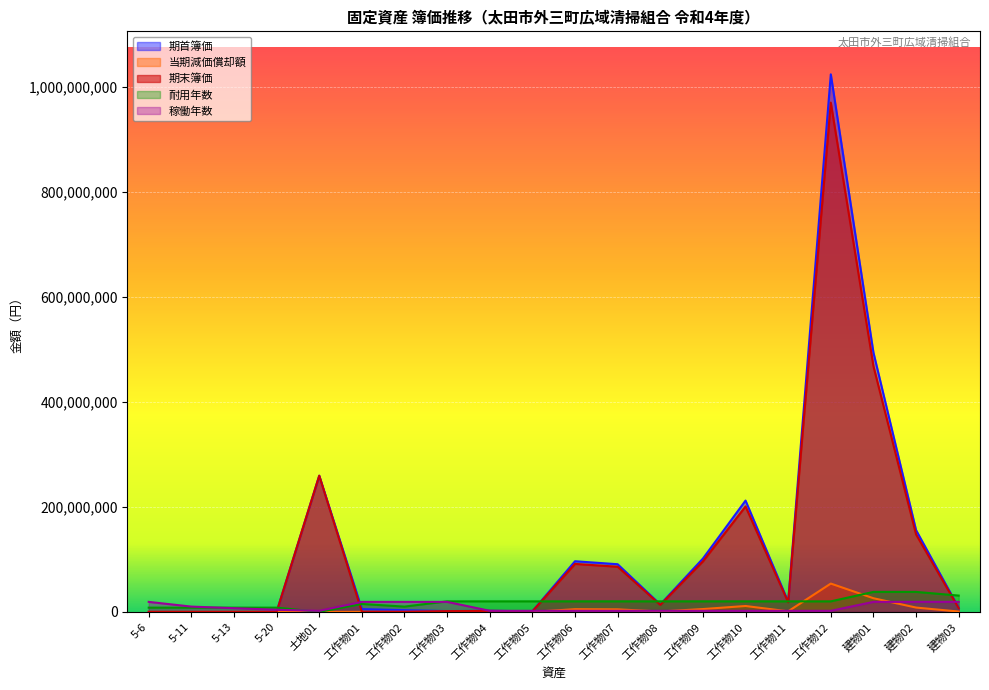

Reading right to left, what are all the values shown in this chart?

期首簿価: 7573647	155666078	493951759	1023613600	19329650	211916500	101444800	14036250	90696500	96401250	1117200	1955100	1434500	3207204	5237567	259304000	0	0	0	0
当期減価償却額: 615590	8177010	25946881	53874400	1017350	11153500	5339200	738750	4773500	5073750	58800	102900	75500	0	0	0	0	0	0	0
期末簿価: 6958057	147489068	468004878	969739200	18312300	200763000	96105600	13297500	85923000	91327500	1058400	1852200	1359000	1	1	259304000	0	0	0	0
耐用年数: 31000000	38000000	38000000	20000000	20000000	20000000	20000000	20000000	20000000	20000000	20000000	20000000	20000000	10000000	15000000	0	8000000	8000000	8000000	8000000
稼働年数: 19000000	19000000	19000000	2000000	2000000	2000000	2000000	2000000	2000000	2000000	2000000	2000000	19000000	19000000	19000000	2000000	4000000	7000000	10000000	19000000